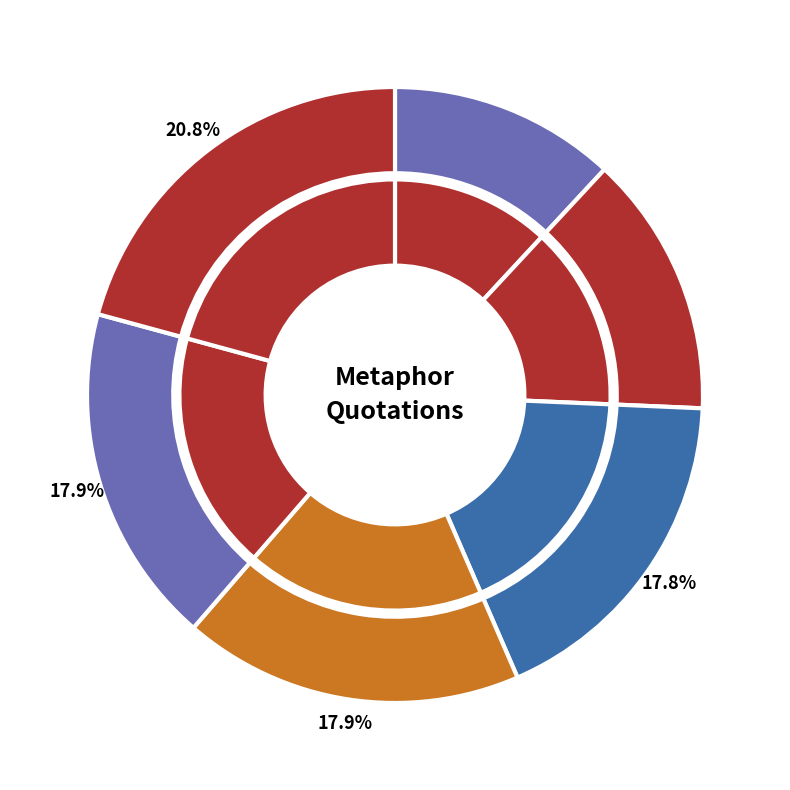

To the nearest percent, what is the combined percentage of 2018-04-16 and 2009-09-14?

30%